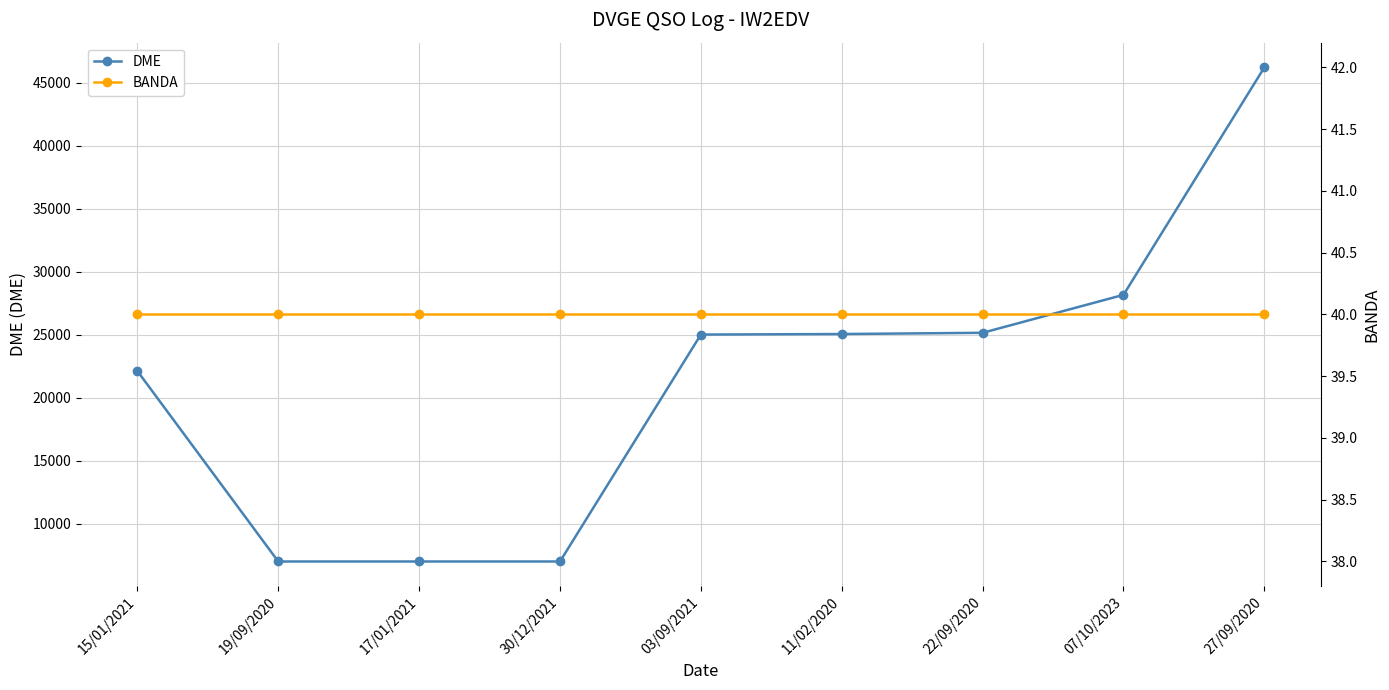

Rank the categories by DME value from highest to lowest.

27/09/2020, 07/10/2023, 22/09/2020, 11/02/2020, 03/09/2021, 15/01/2021, 19/09/2020, 17/01/2021, 30/12/2021